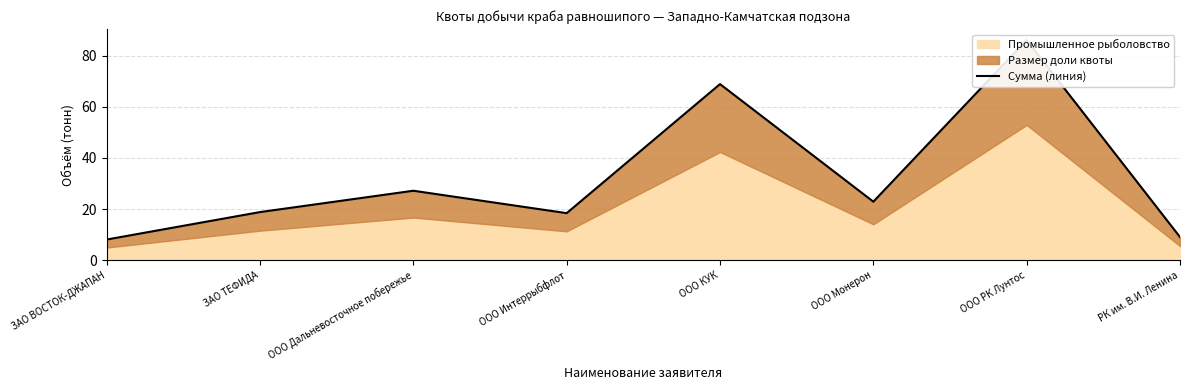

What is the change in value from ЗАО ВОСТОК-ДЖАПАН to ООО КУК?

+60.7